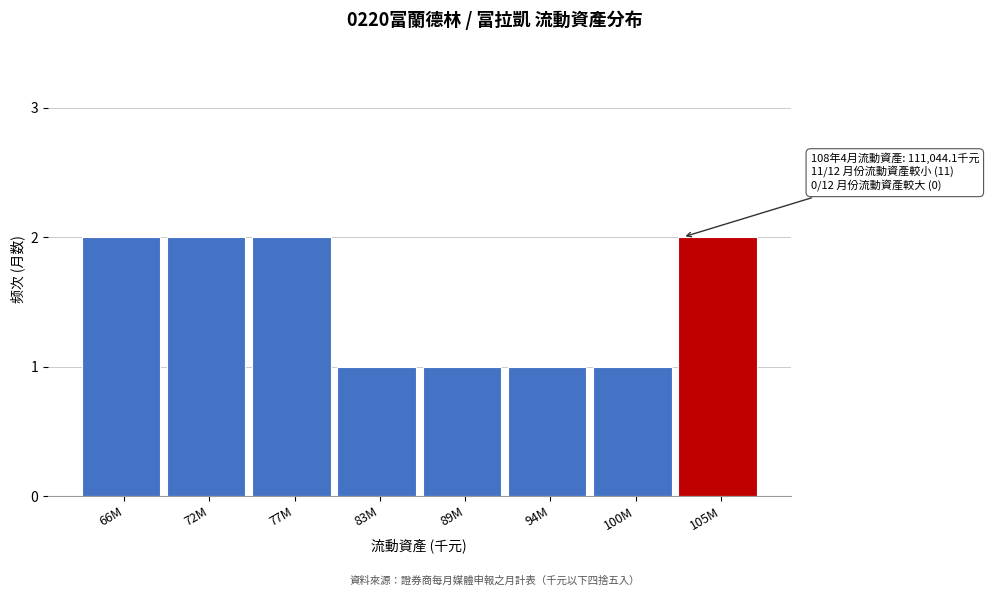

Reading left to right, list all the values displayed in this chart.

2	2	2	1	1	1	1	2